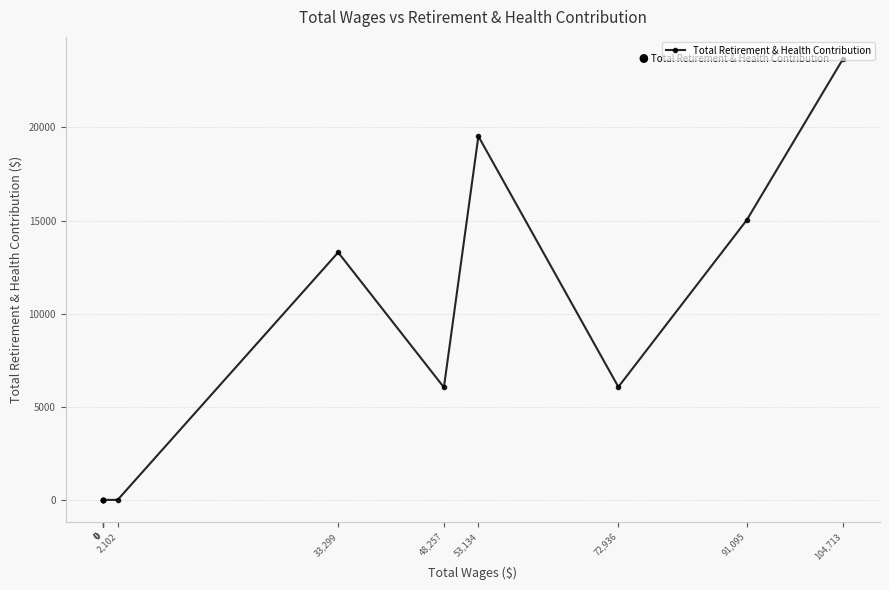

Rank the categories by value from highest to lowest.

104,713, 53,134, 91,095, 33,299, 72,936, 48,257, 2,102, 0, 0, 0, 0, 0, 0